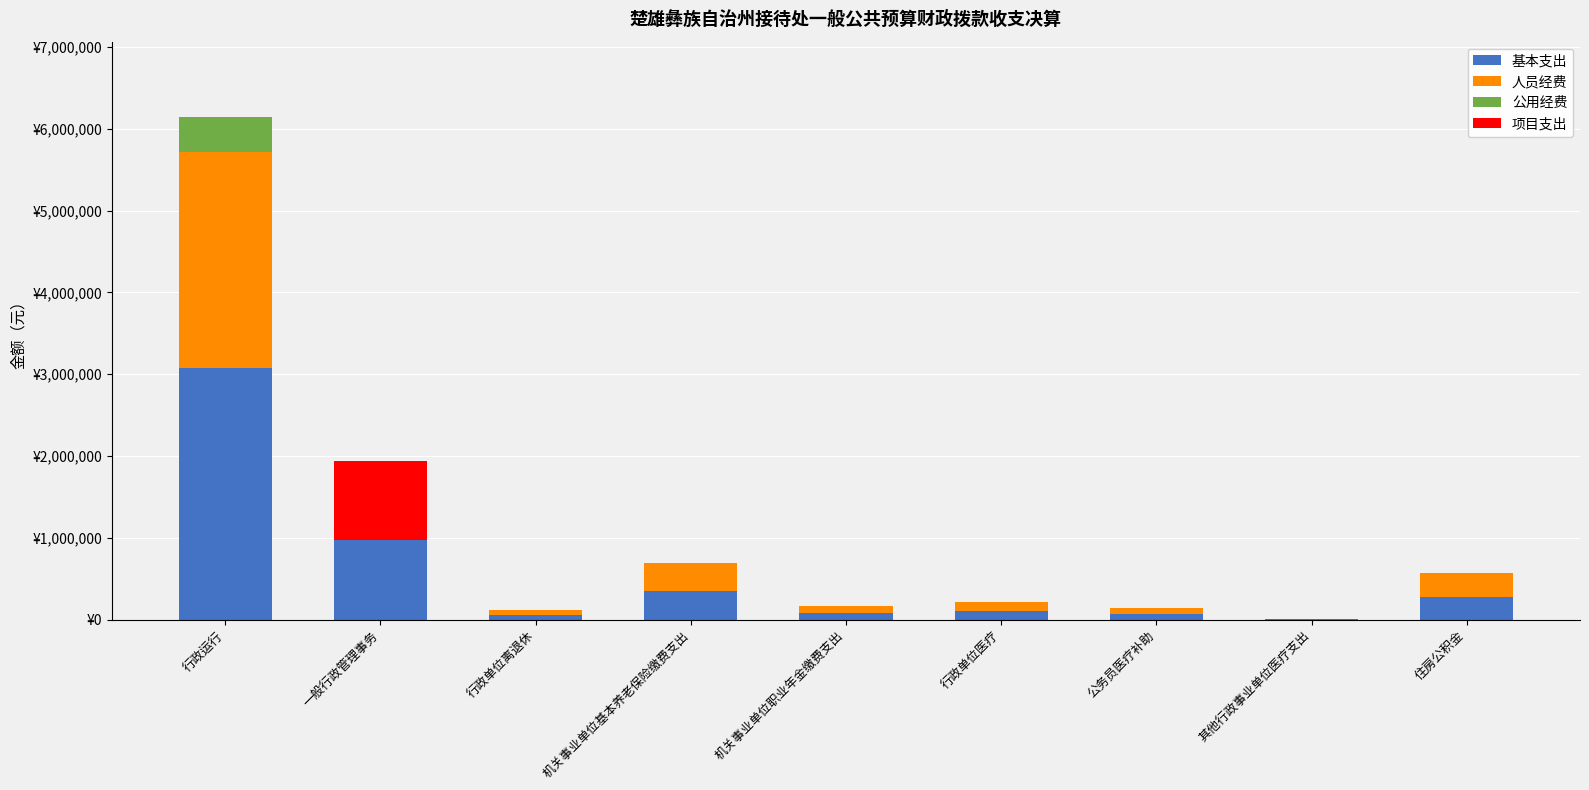

Are the bars grouped side by side (vs. stacked)?

No